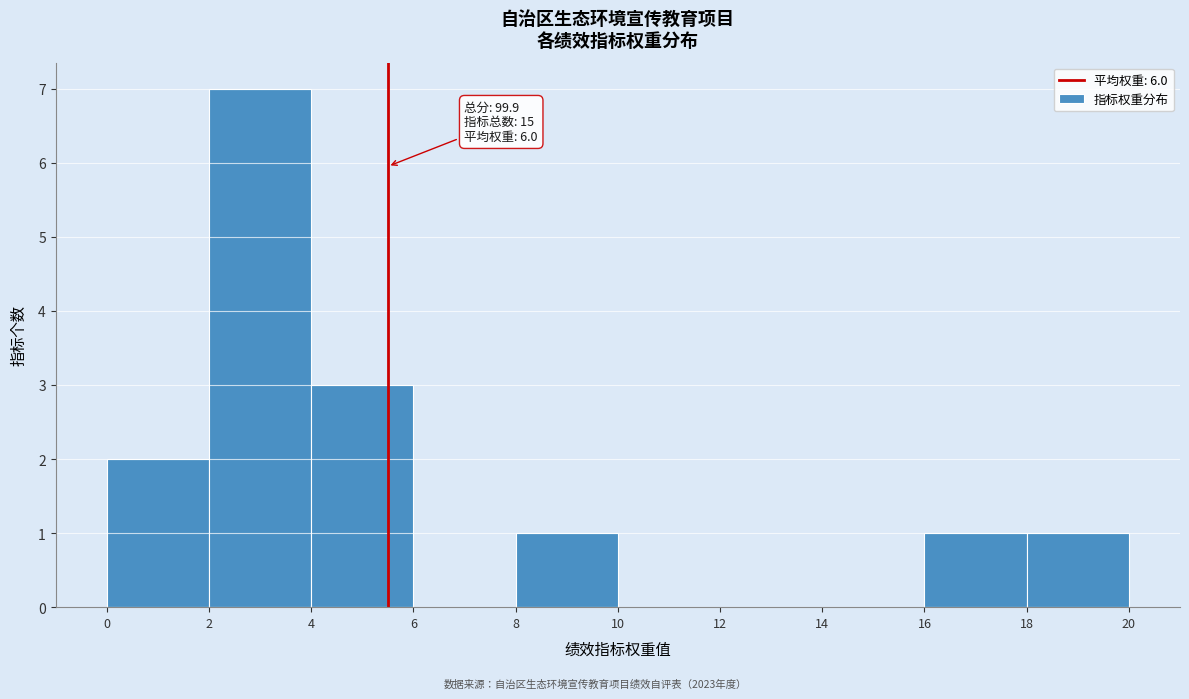

Reading right to left, transcribe all the data shown in this chart.

18=1	16=1	14=0	12=0	10=0	8=1	6=0	4=3	2=7	0=2